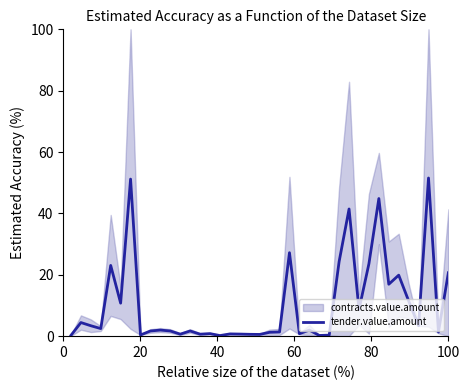

What is the highest value of the tender.value.amount series?

51.5